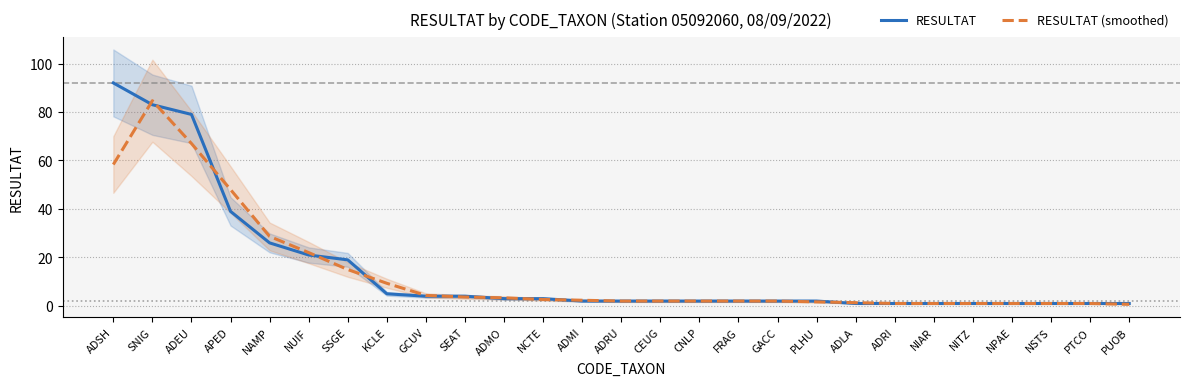

True or false: RESULTAT has a value of 83.0 at SNIG.

True